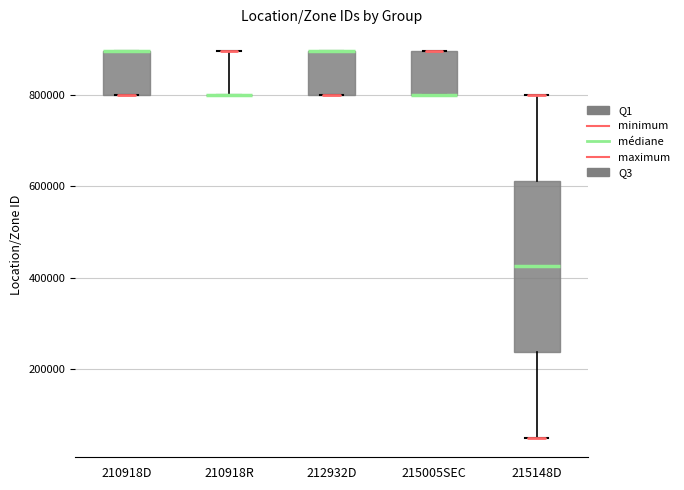

Reading left to right, read every box against the y-axis: the position of its median line, the range the box covers, and the ends of its whiskers. The values are not printed on the chart, so give them approximately, as read against the axis.

210918D: median 900000 (drawn on the box's upper edge), box 800000 to 900000, whiskers 800000 to 900000
210918R: box collapsed to a line at 800000, whiskers 800000 to 900000
212932D: median 900000 (drawn on the box's upper edge), box 800000 to 900000, whiskers 800000 to 900000
215005SEC: median 800000 (drawn on the box's lower edge), box 800000 to 900000, whiskers 800000 to 900000
215148D: median 420000, box 240000 to 620000, whiskers 40000 to 800000